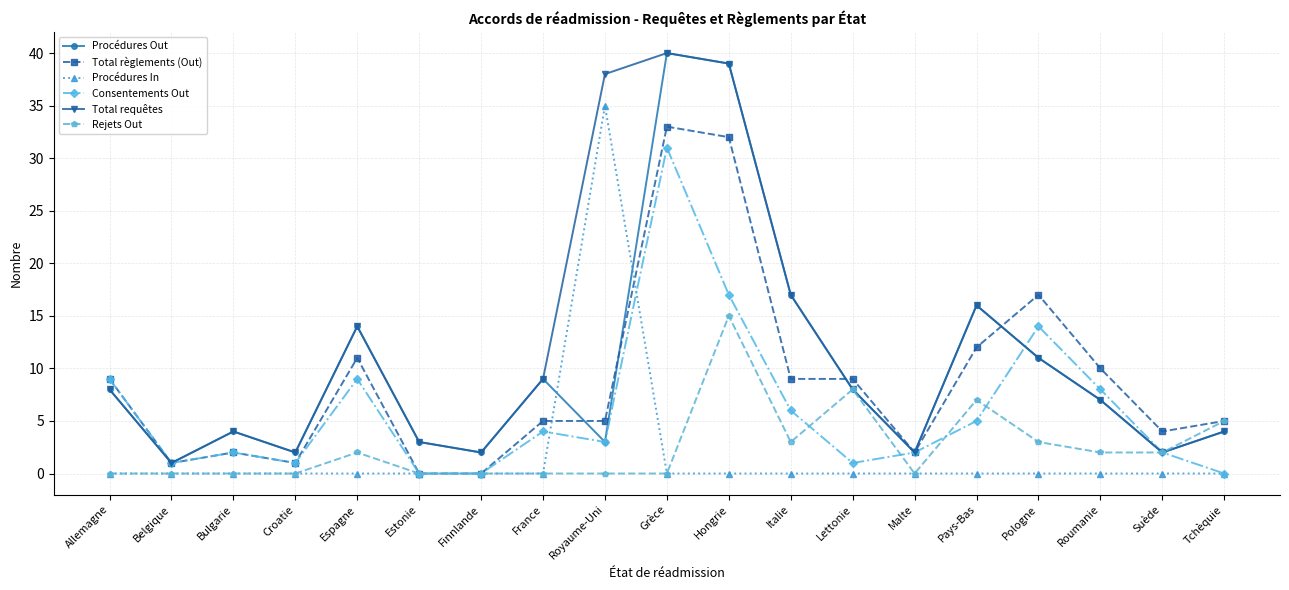

What is the spread (max minus min) of values at Bulgarie?

4